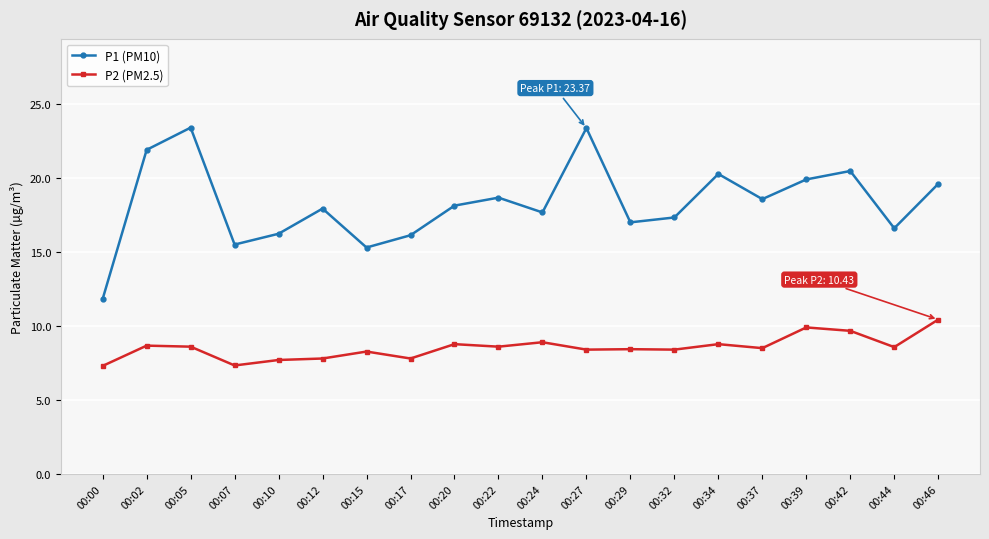

Is this an area chart (filled region under the line)?

No